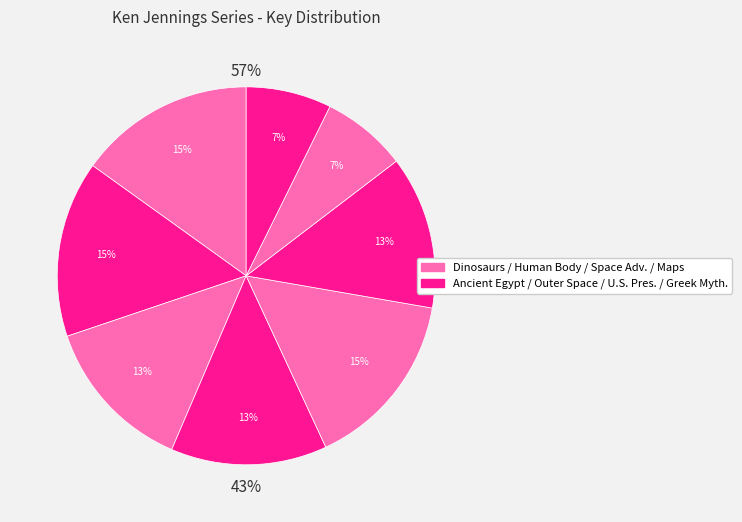

How many slices are in this pie chart?

8